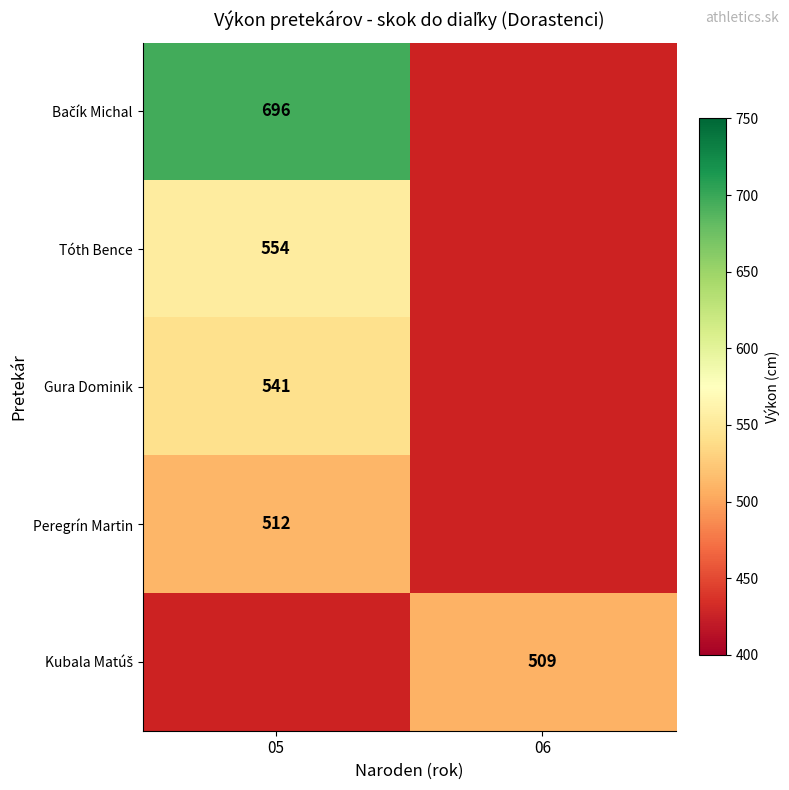

What is the greatest value displayed?

696.0